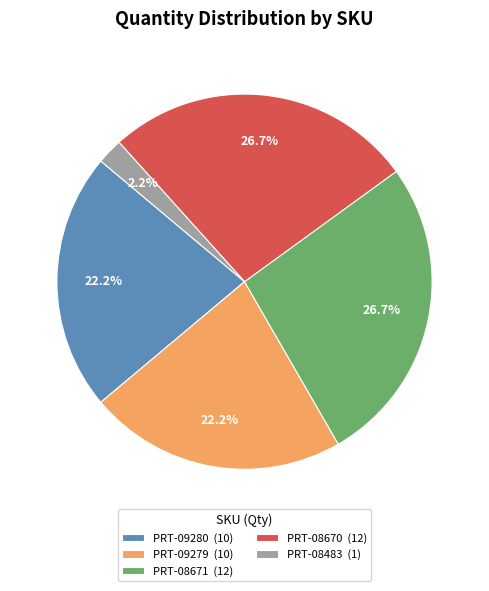

How many slices are in this pie chart?

5